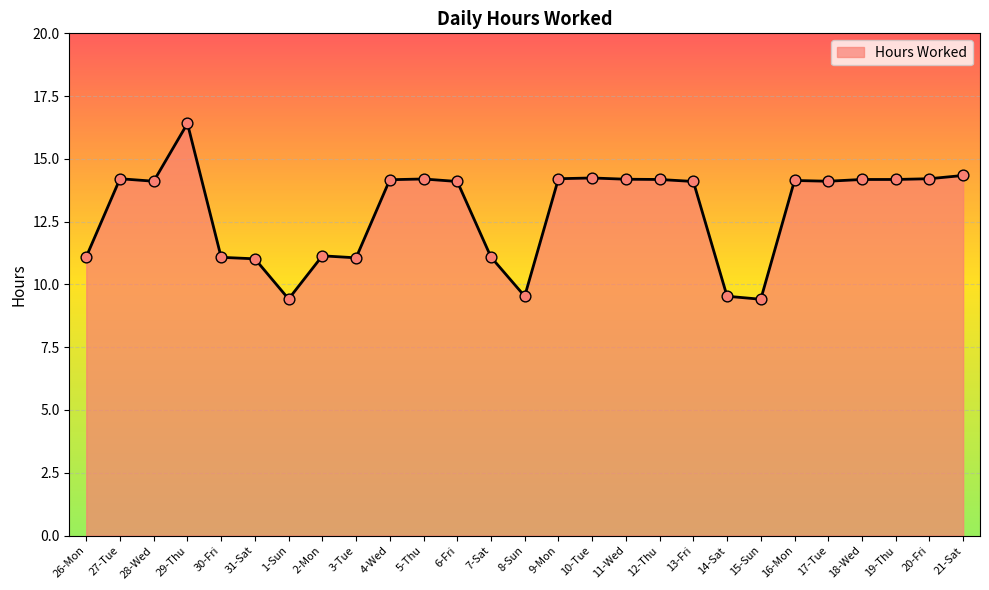

What is the ratio of the value at 29-Thu to the value at 31-Sat?

1.5